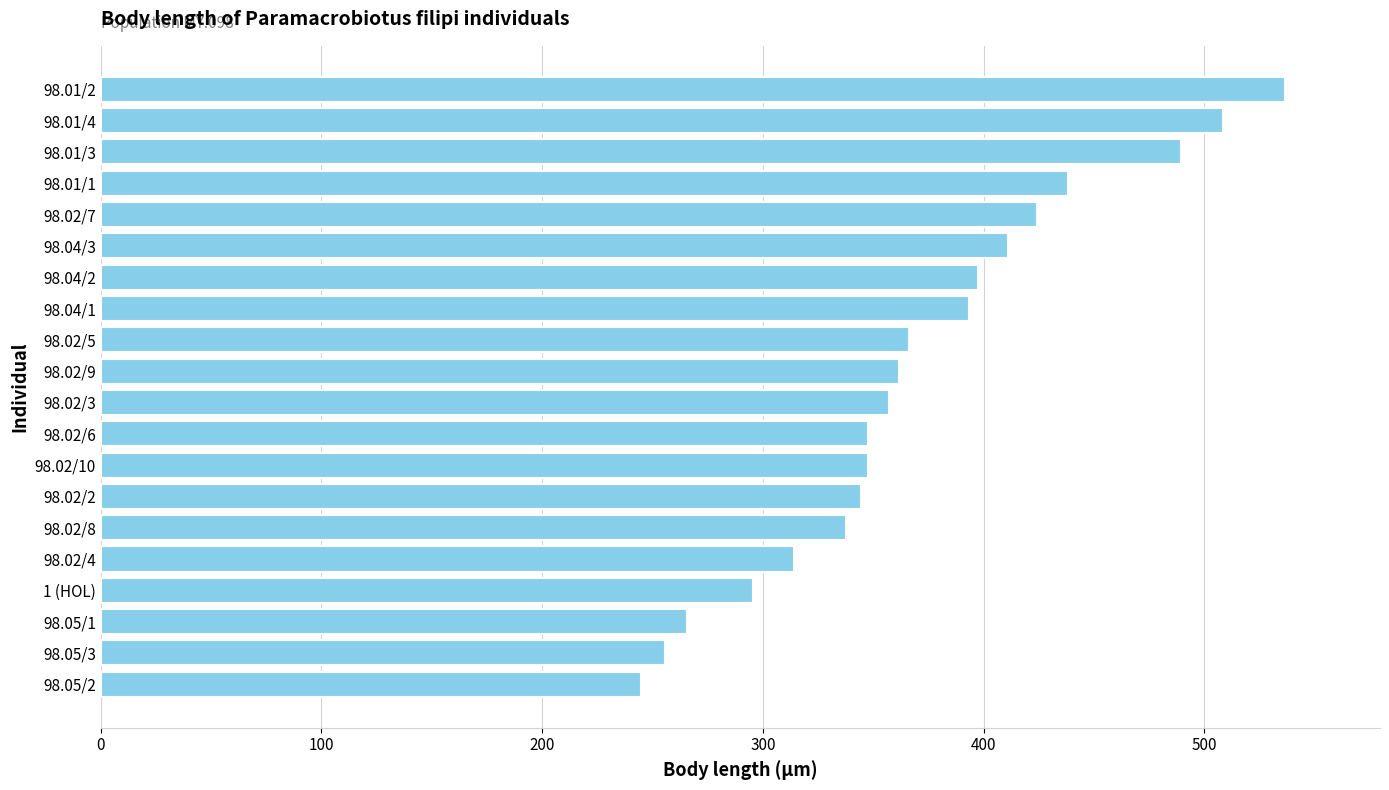

Approximately how many times larger is the value at 98.02/4 compared to 98.02/5?

0.9